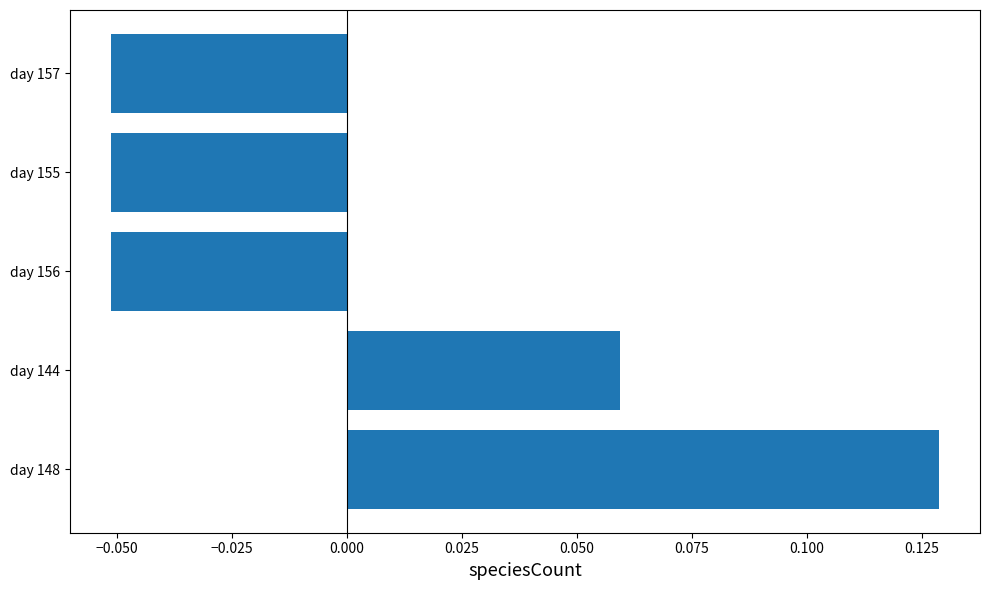

Which has a higher value, day 155 or day 144?

day 144